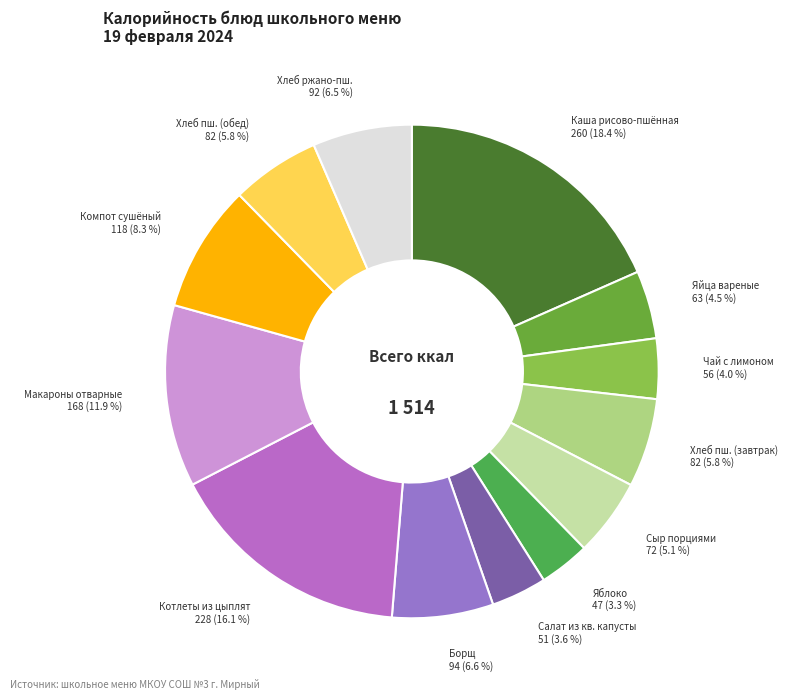

Does Хлеб ржано-пш. account for over 50% of the chart?

No